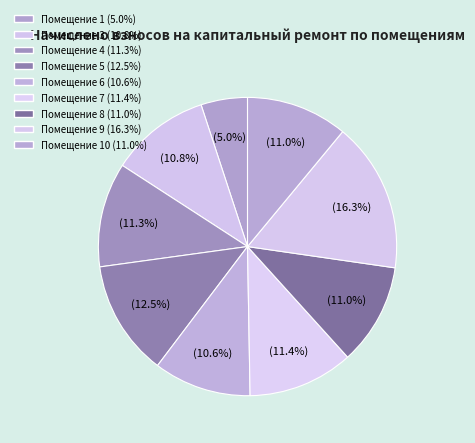

How many segments does this pie chart have?

9